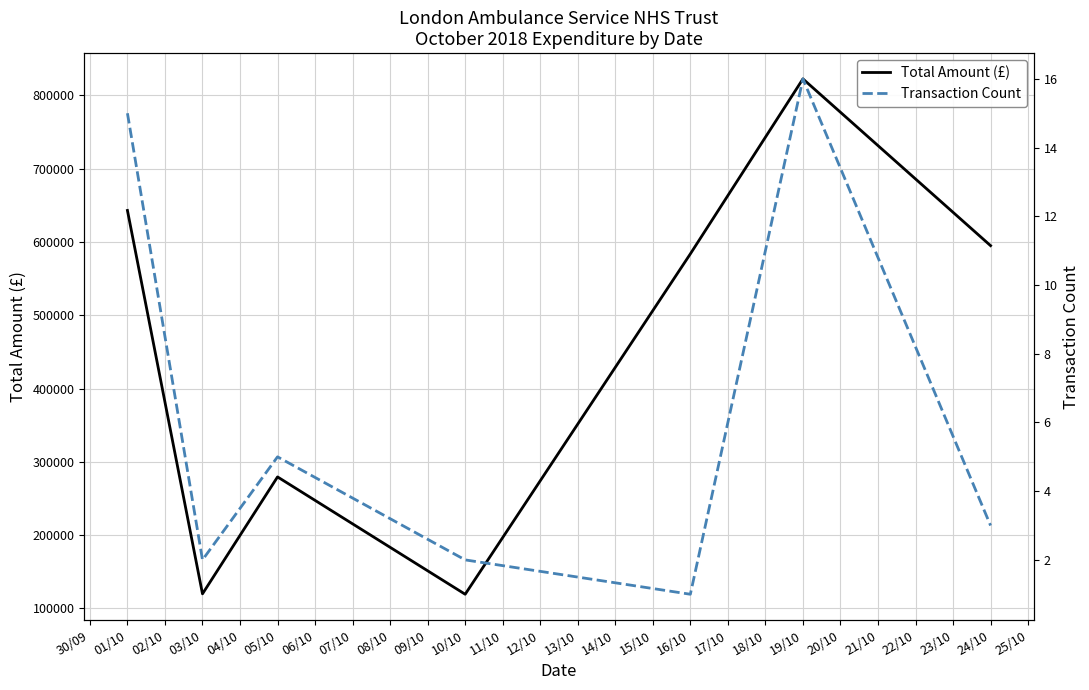

What is the minimum value for Total Amount (£)?

119396.6